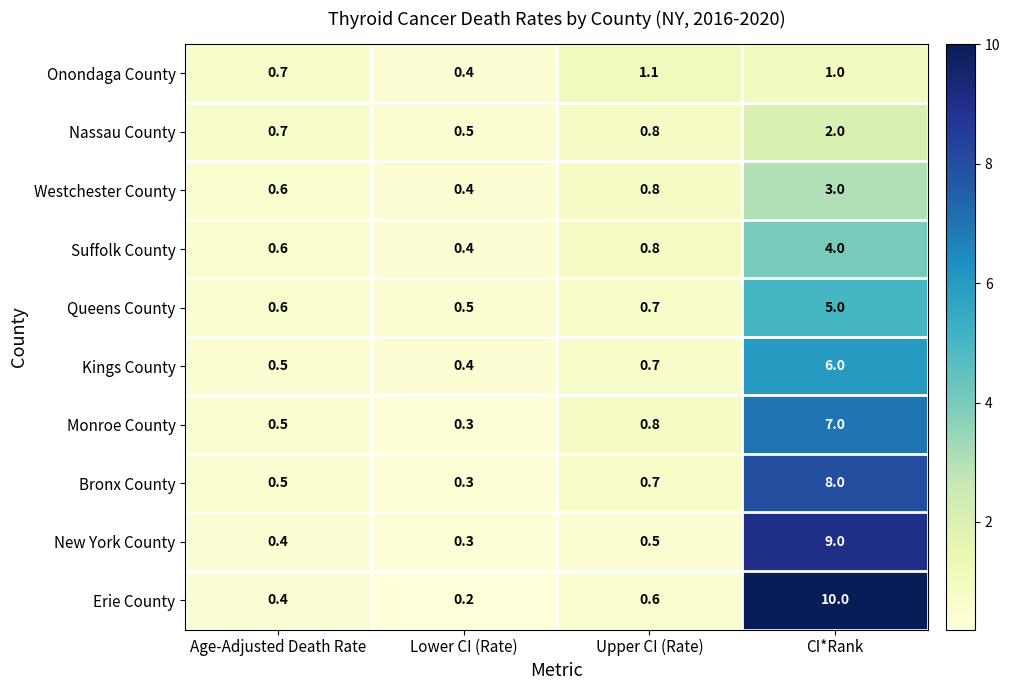

Rank the series by their maximum value, from lowest to highest.

Onondaga County, Nassau County, Westchester County, Suffolk County, Queens County, Kings County, Monroe County, Bronx County, New York County, Erie County